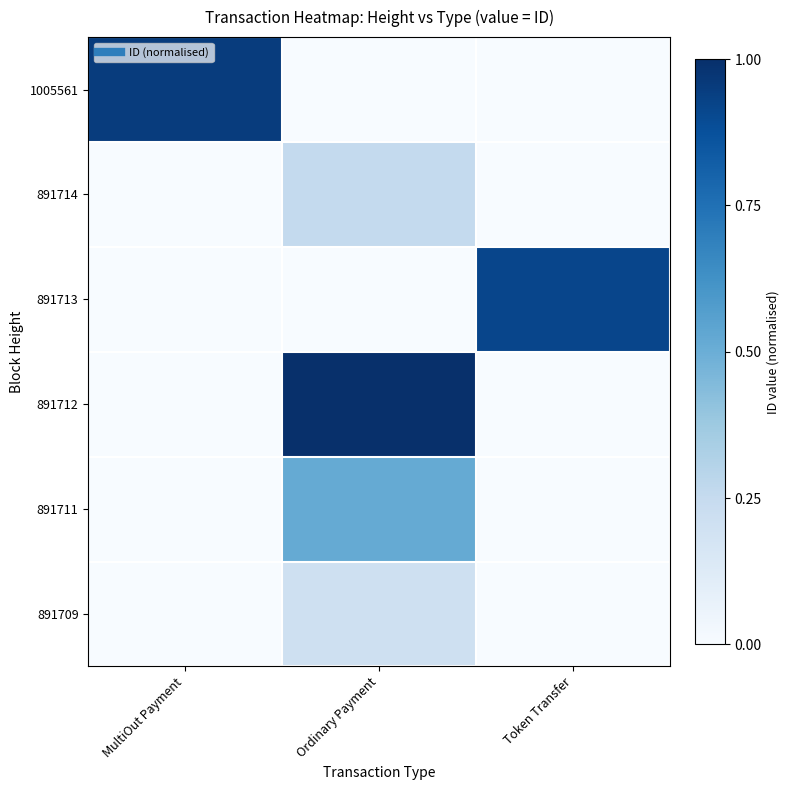

Which has a higher value, Token Transfer or MultiOut Payment?

MultiOut Payment